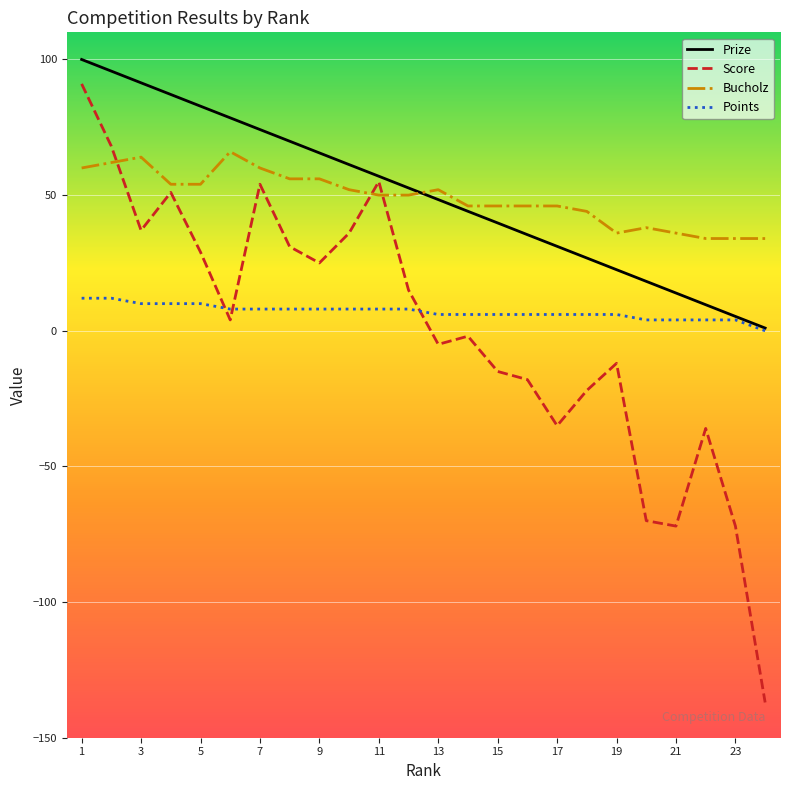

What is the sum of all Bucholz values?

1176.0